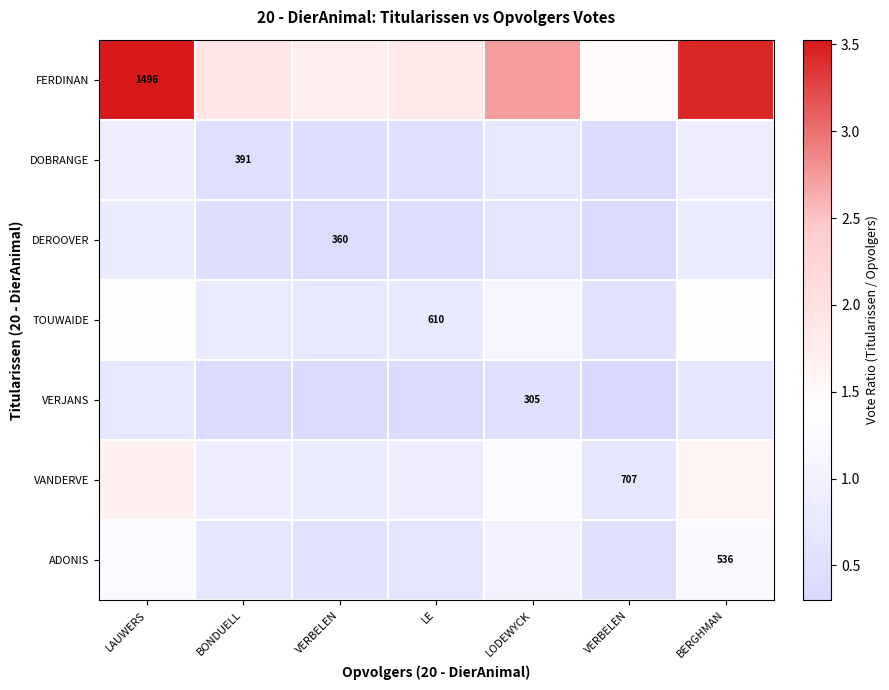

Which series changed the most between BONDUELL and BERGHMAN?

FERDINAN